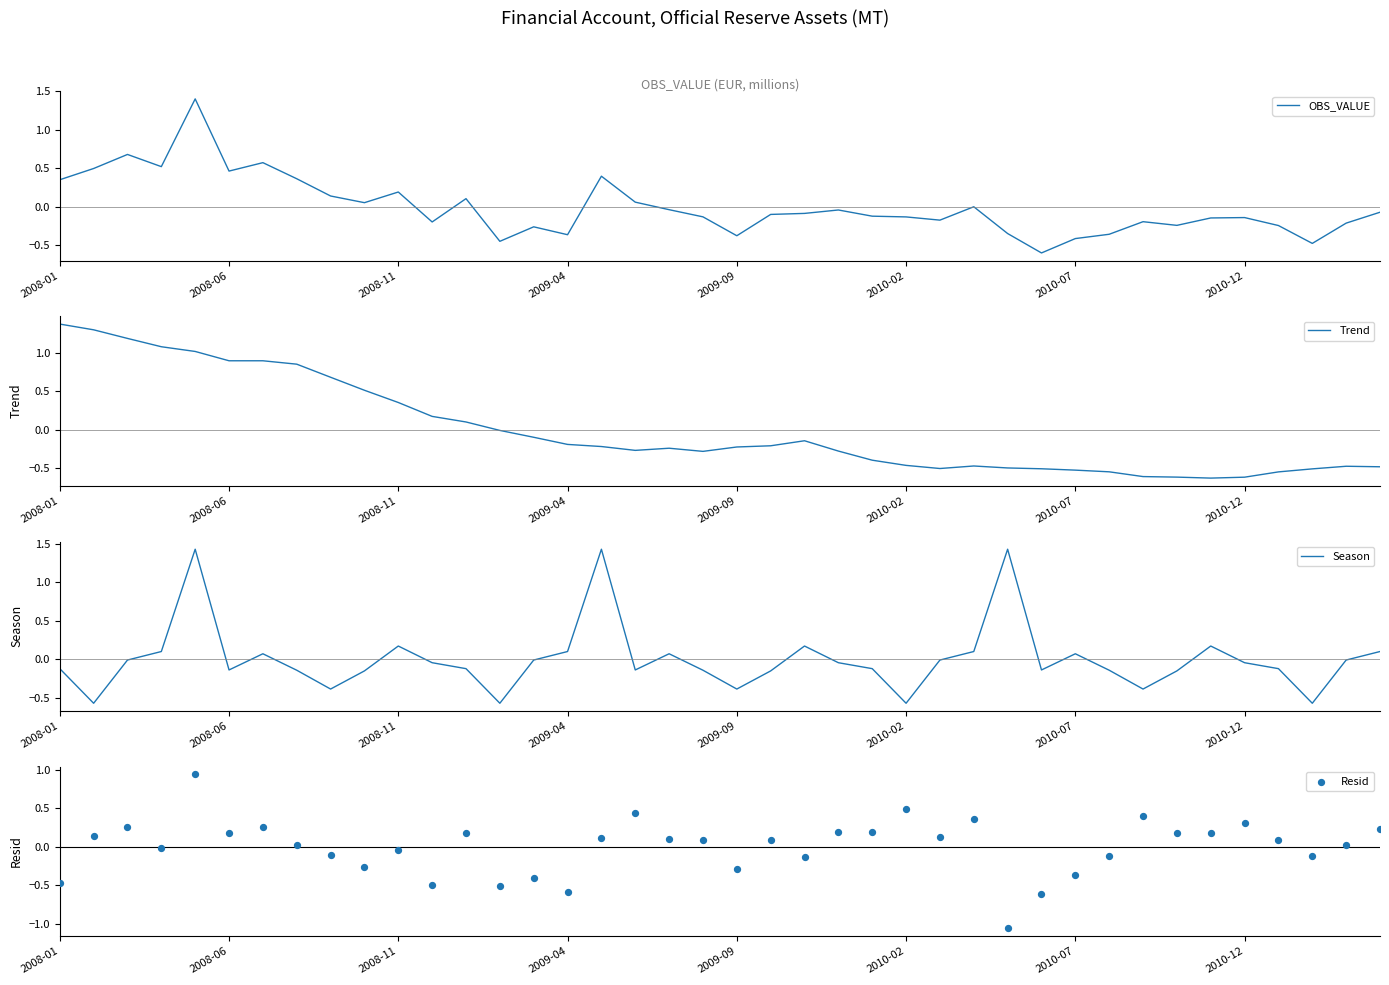

What is the maximum value for OBS_VALUE?

1.4